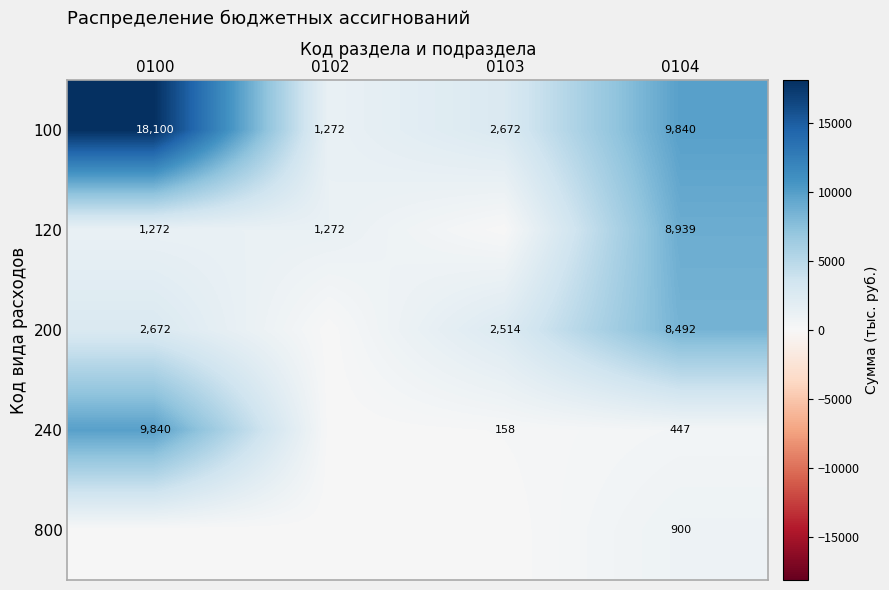

What is the spread (max minus min) of values at 0104?

9393